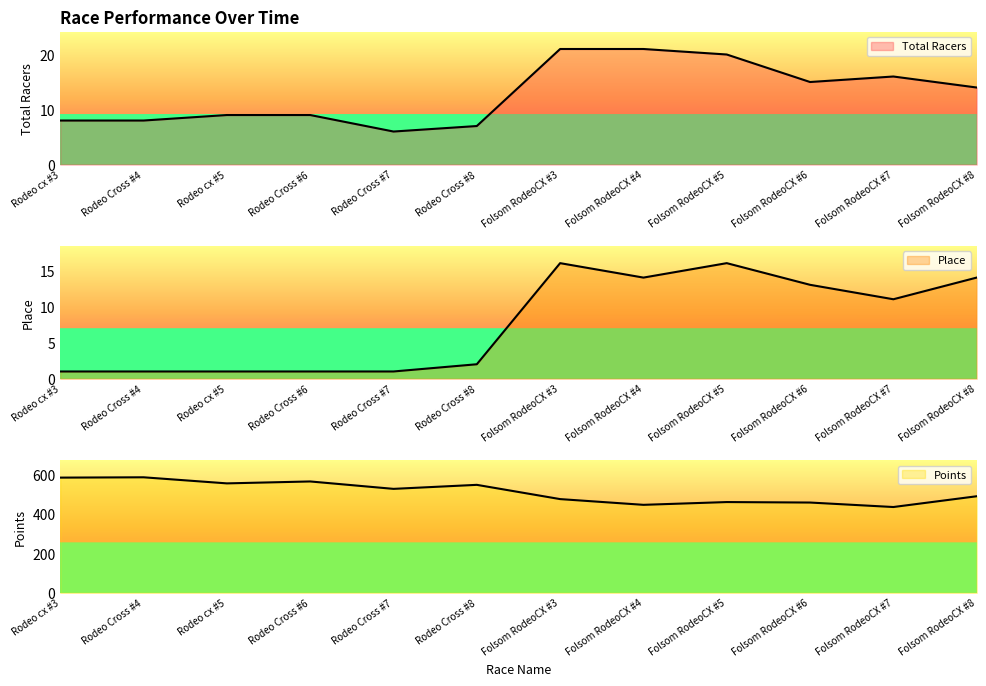

Where is Points nearest to the value 511?

Rodeo Cross #7